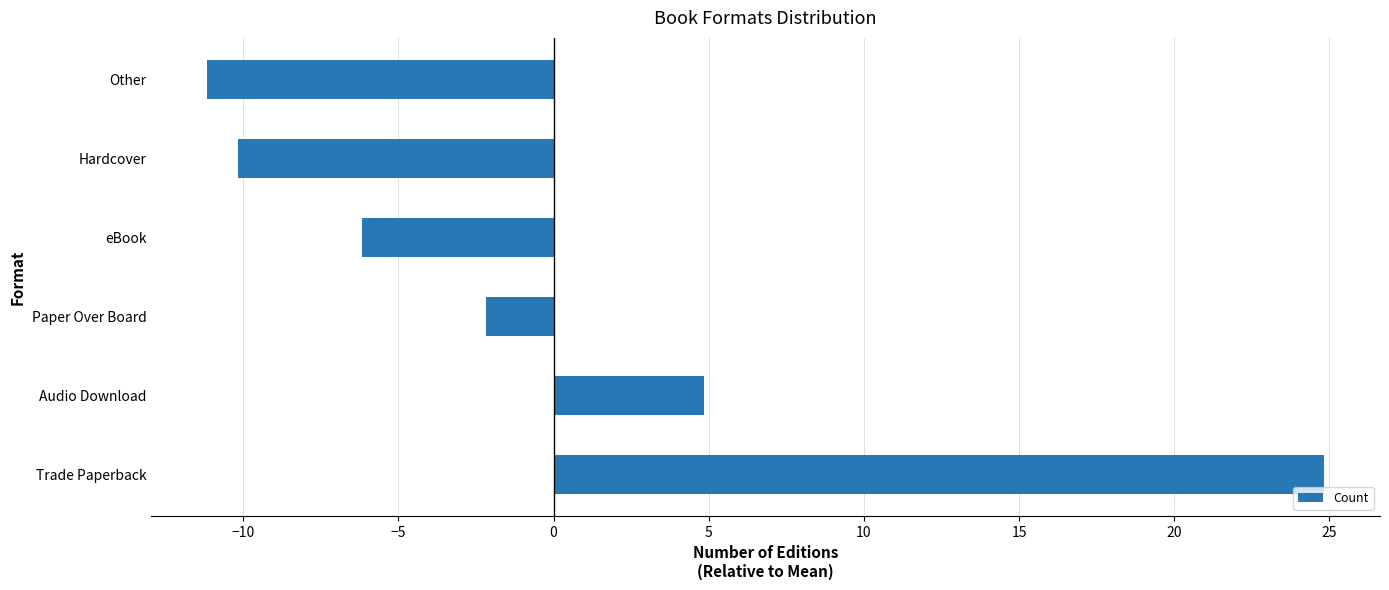

Where is the data nearest to the value 6?

Audio Download